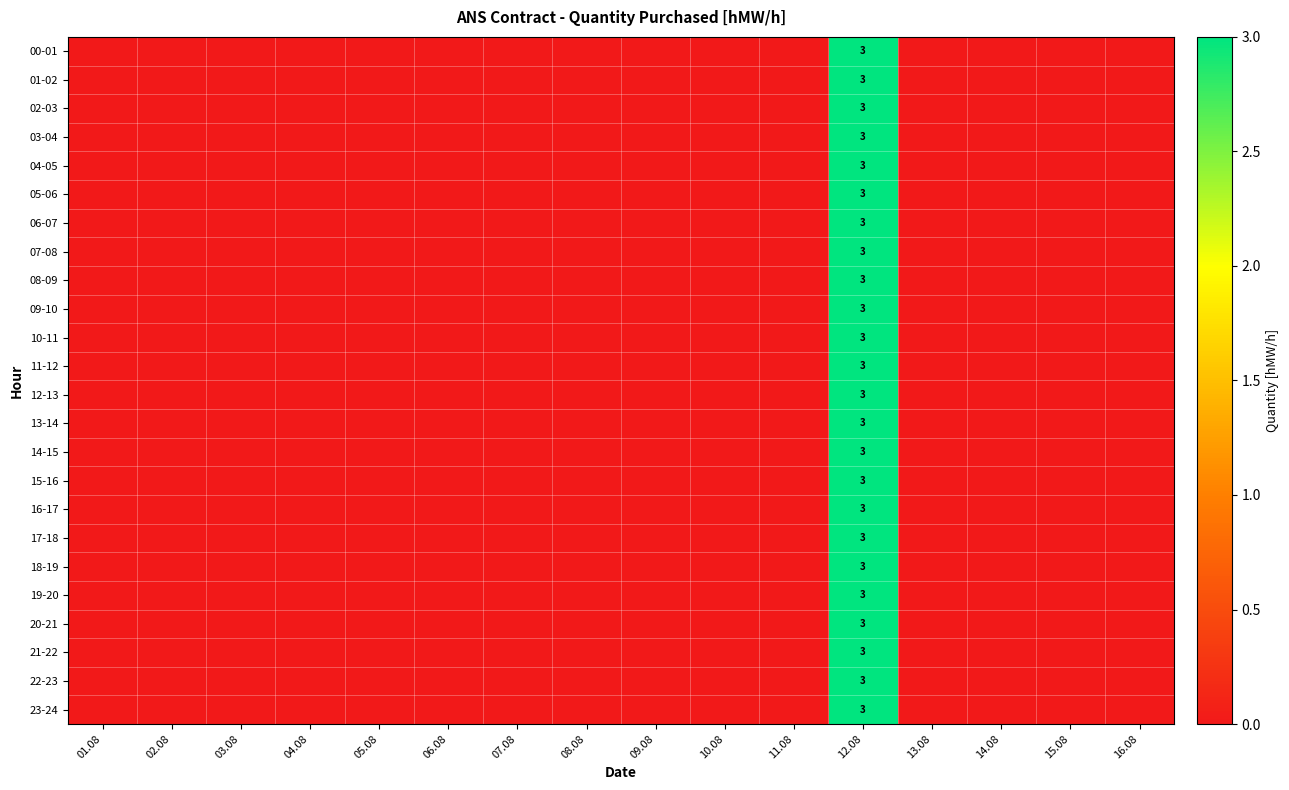

True or false: 07-08 has a value of 3 at 12.08.

True